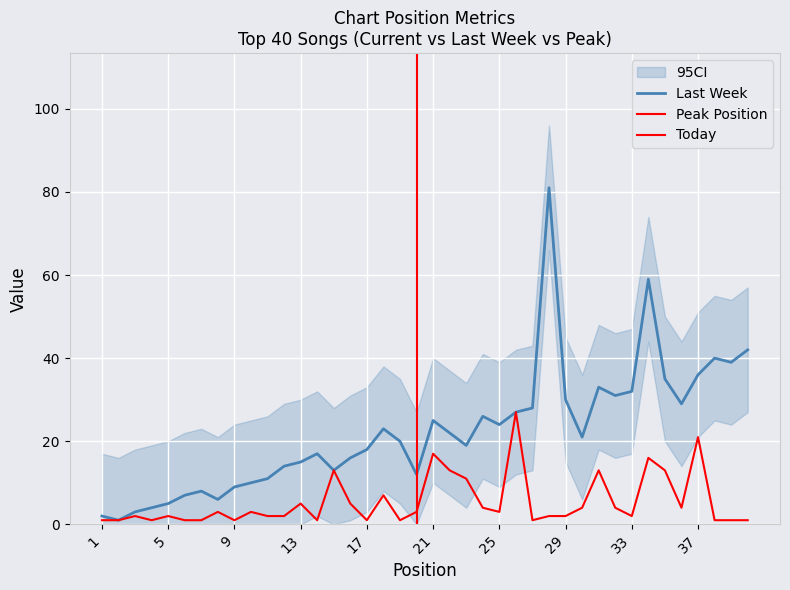

What is the maximum value shown in the chart?

81